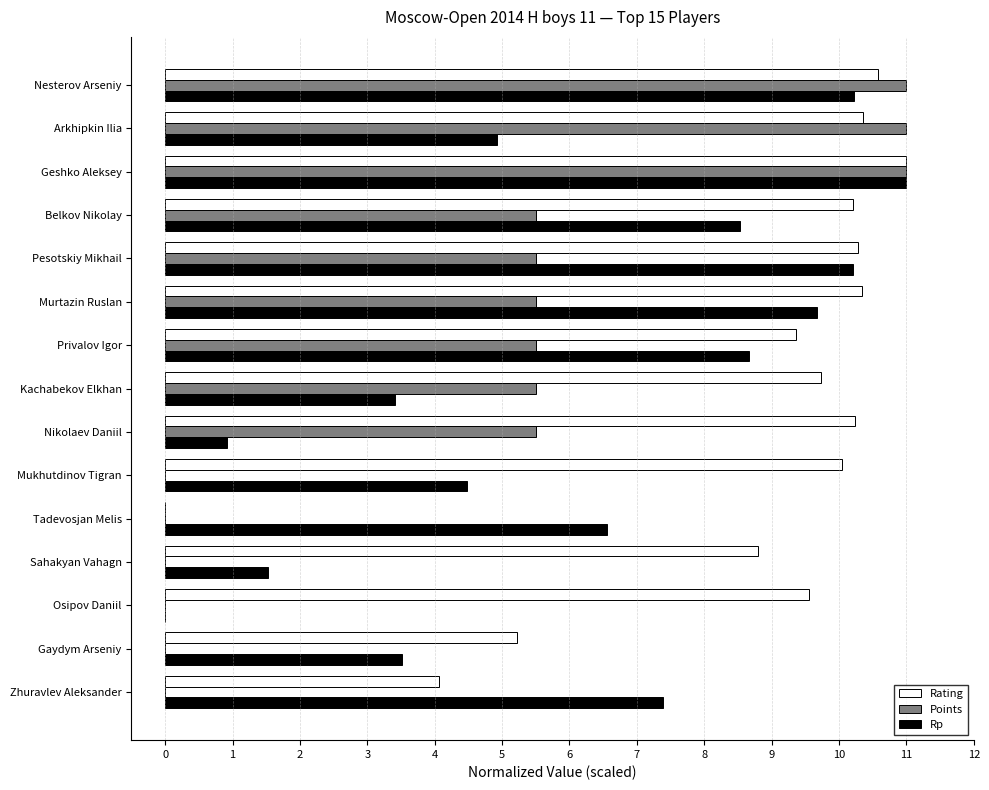

Which series has the largest total across all categories?

Rating